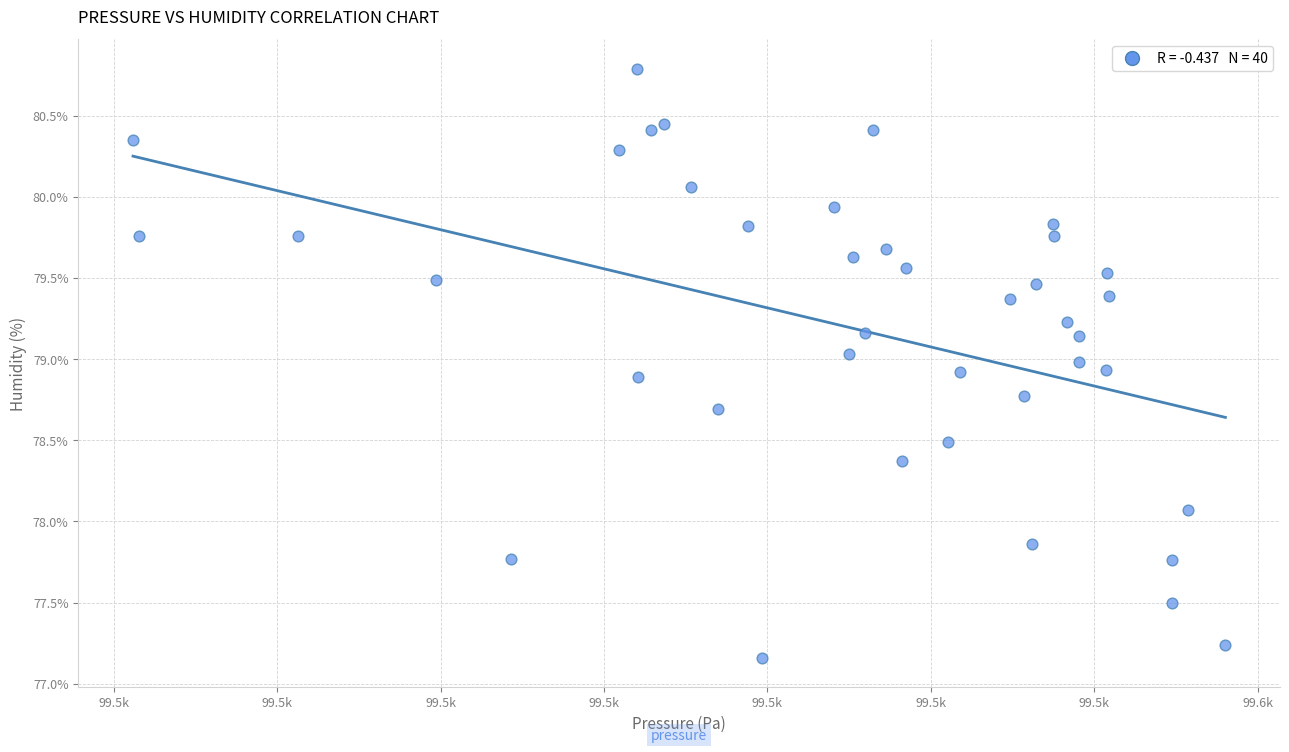

What is the range of X values (max minus min)?

66.9